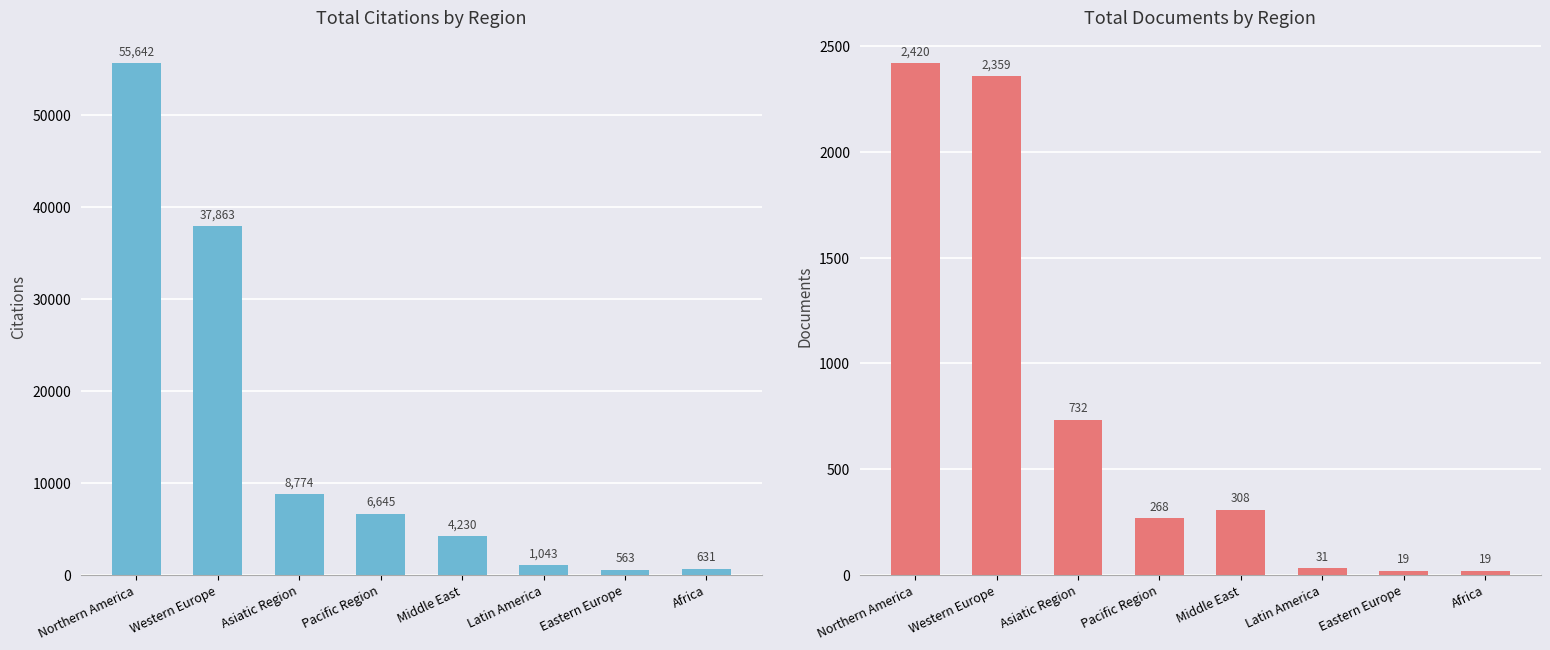

What is the label of the 4th bar from the left?

Pacific Region